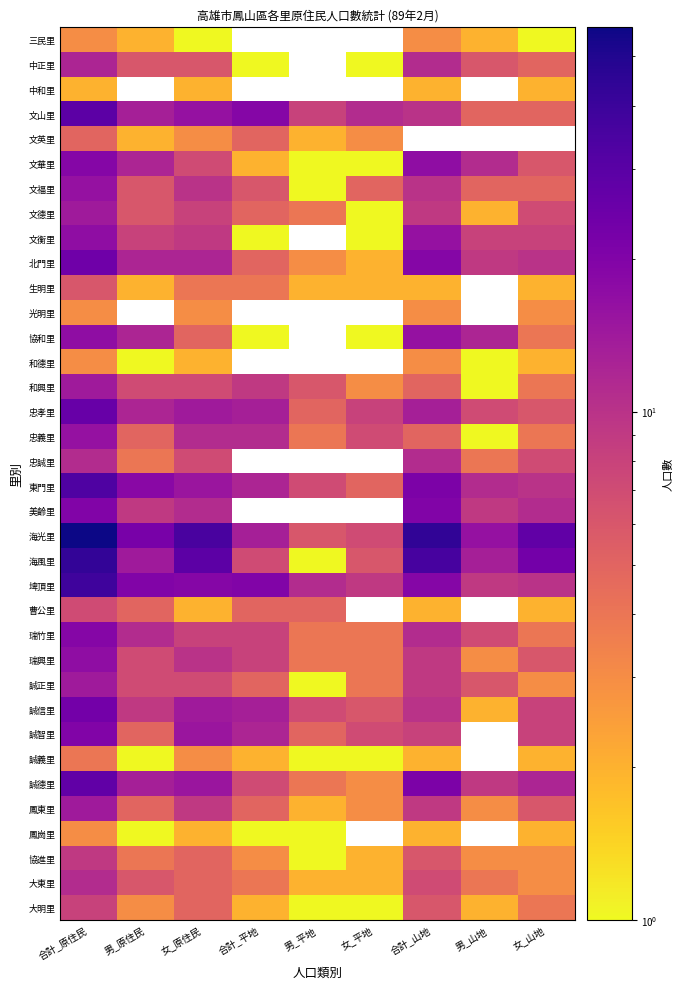

What is the minimum value shown in the chart?

1.0